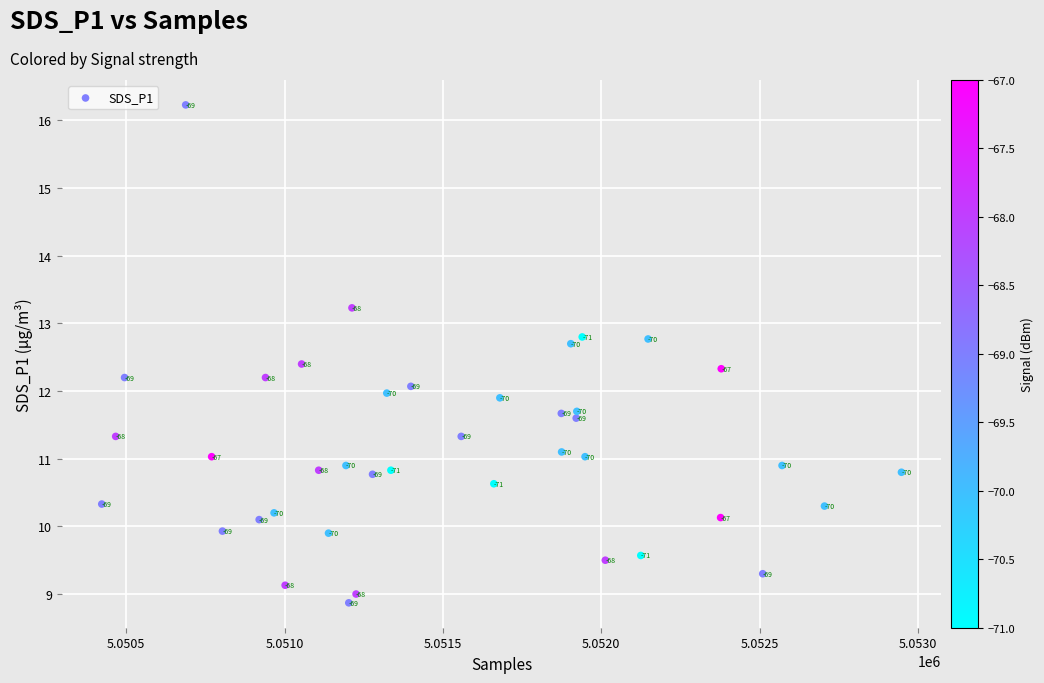

What Y value in the scatter plot is closest to 12?

12.0